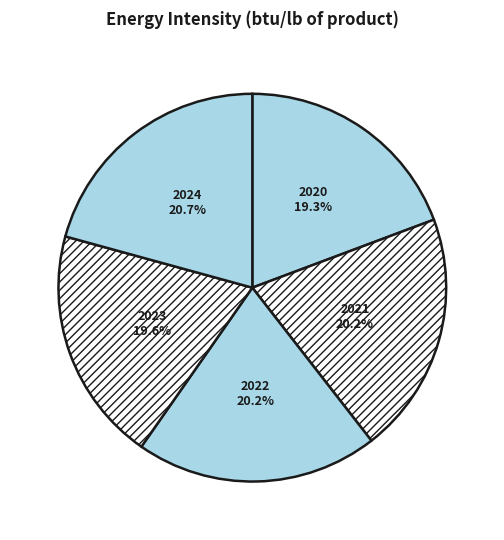

Which category has the biggest portion of the pie?

2024